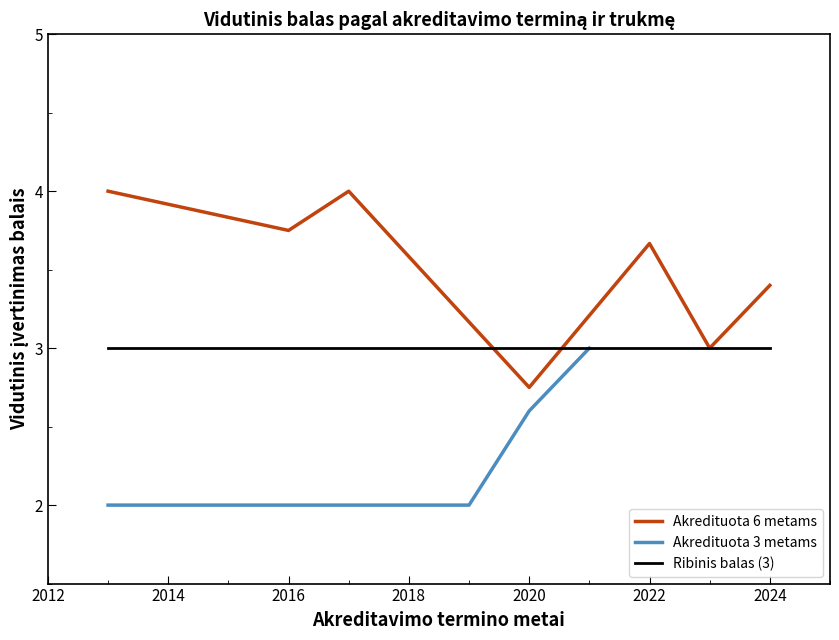

What is the highest value of the Akredituota 6 metams series?

4.0